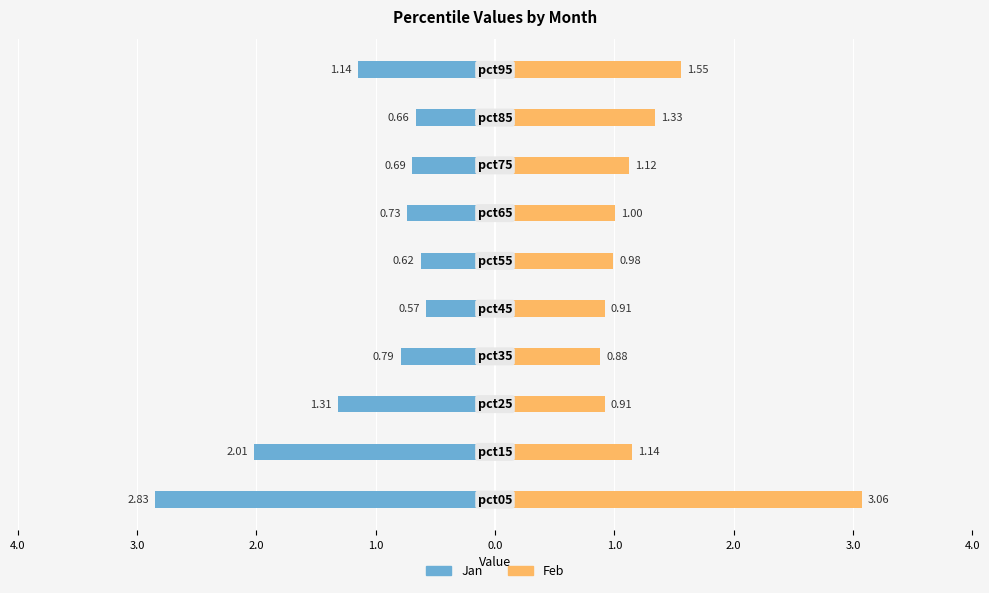

What are all the series names shown in the legend?

Jan, Feb